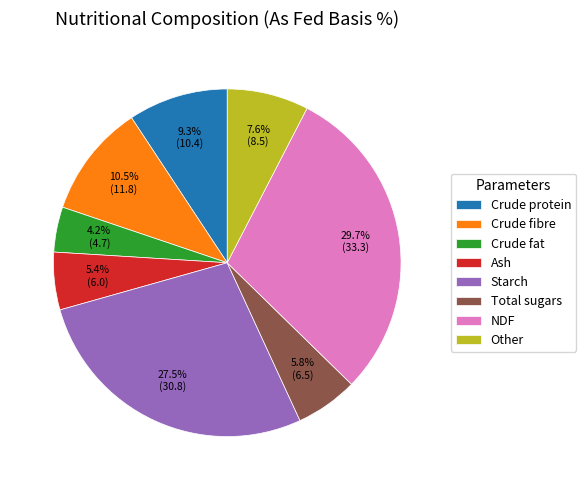

To the nearest percent, what is the difference between the Starch and Crude protein slice percentages?

18%